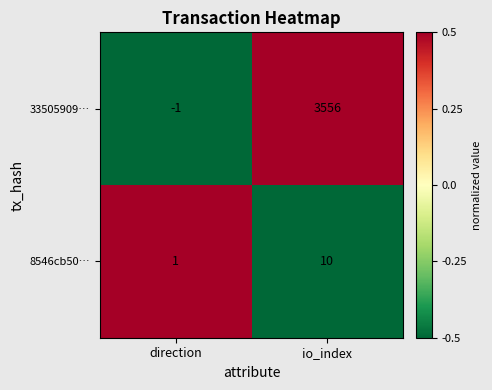

List the series in order of their peak value, highest first.

33505909…, 8546cb50…